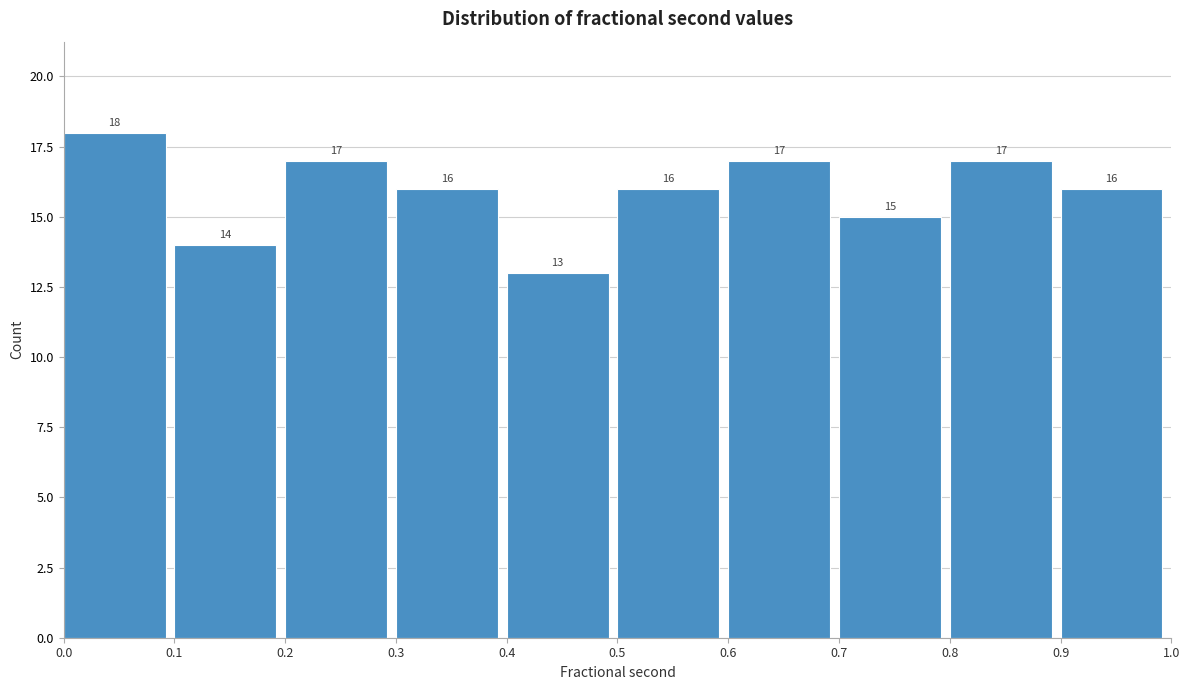

Reading left to right, transcribe this chart: for each bar, give the range it covers on the x-axis and its height.

0.0 to 0.1: 18
0.1 to 0.2: 14
0.2 to 0.3: 17
0.3 to 0.4: 16
0.4 to 0.5: 13
0.5 to 0.6: 16
0.6 to 0.7: 17
0.7 to 0.8: 15
0.8 to 0.9: 17
0.9 to 1.0: 16